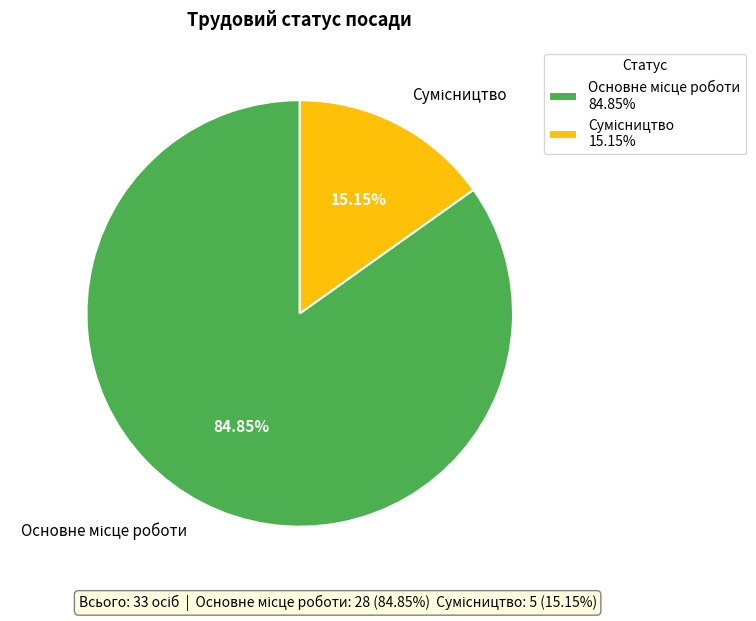

Is there a majority slice in this chart?

Yes